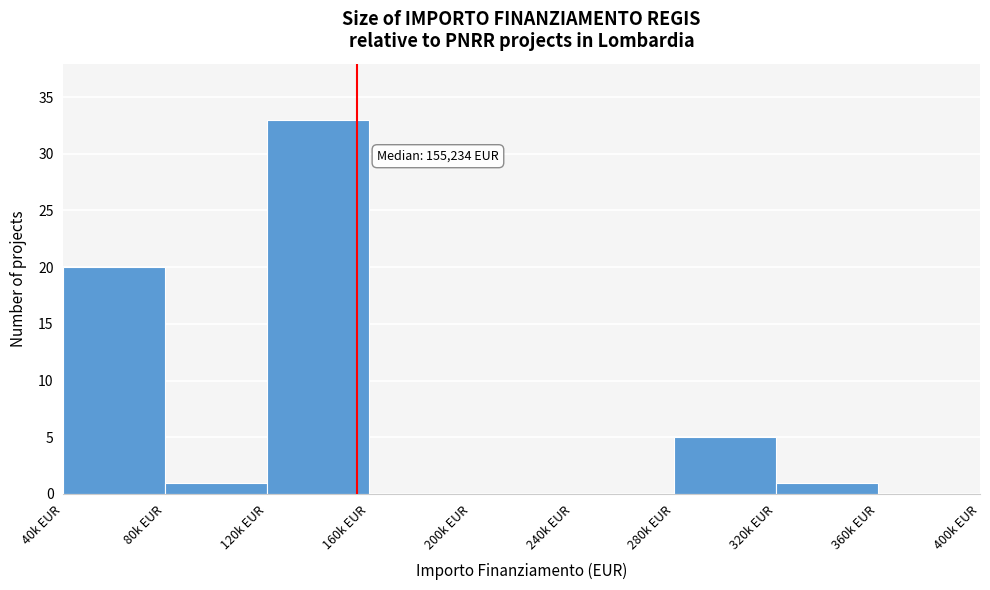

Reading left to right, what are all the values shown in this chart?

40k EUR=20	80k EUR=1	120k EUR=33	160k EUR=0	200k EUR=0	240k EUR=0	280k EUR=5	320k EUR=1	360k EUR=0